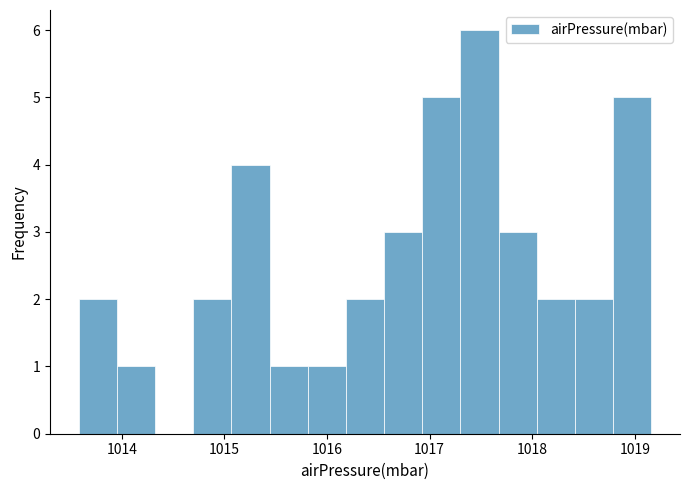

Around what value on the x-axis is the tallest bar? Give the approximate position of its centre, as read against the axis.

1017.5